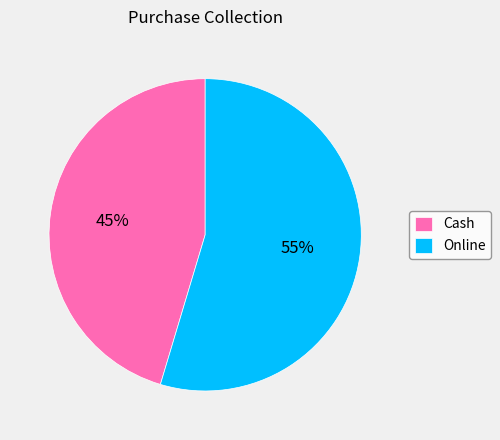

How many segments does this pie chart have?

2